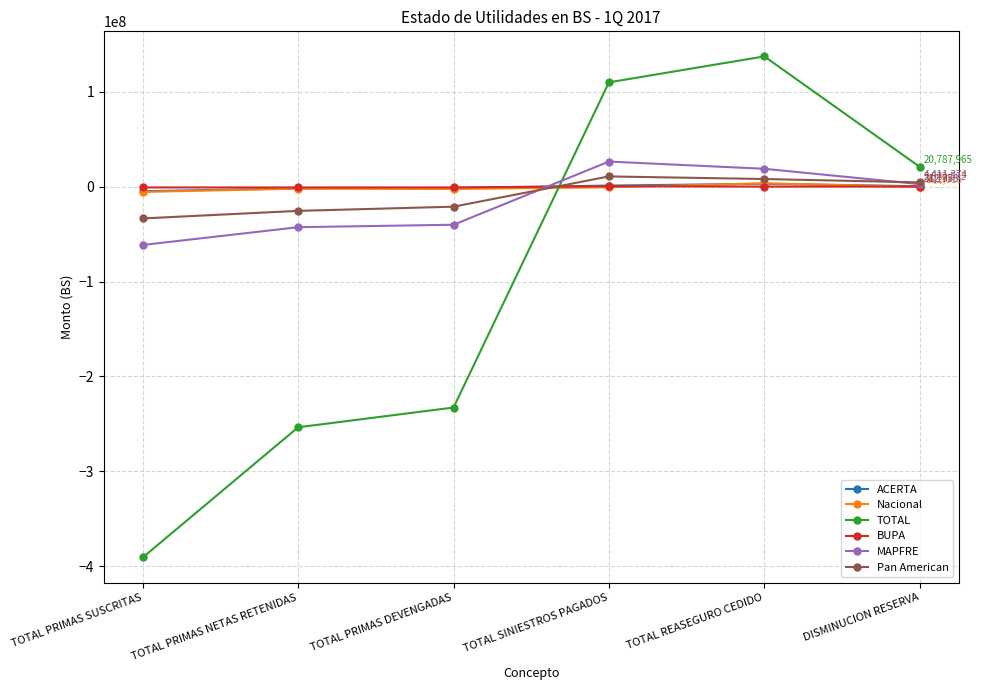

What is the sum of the MAPFRE values at TOTAL SINIESTROS PAGADOS and TOTAL REASEGURO CEDIDO?

45090043.7